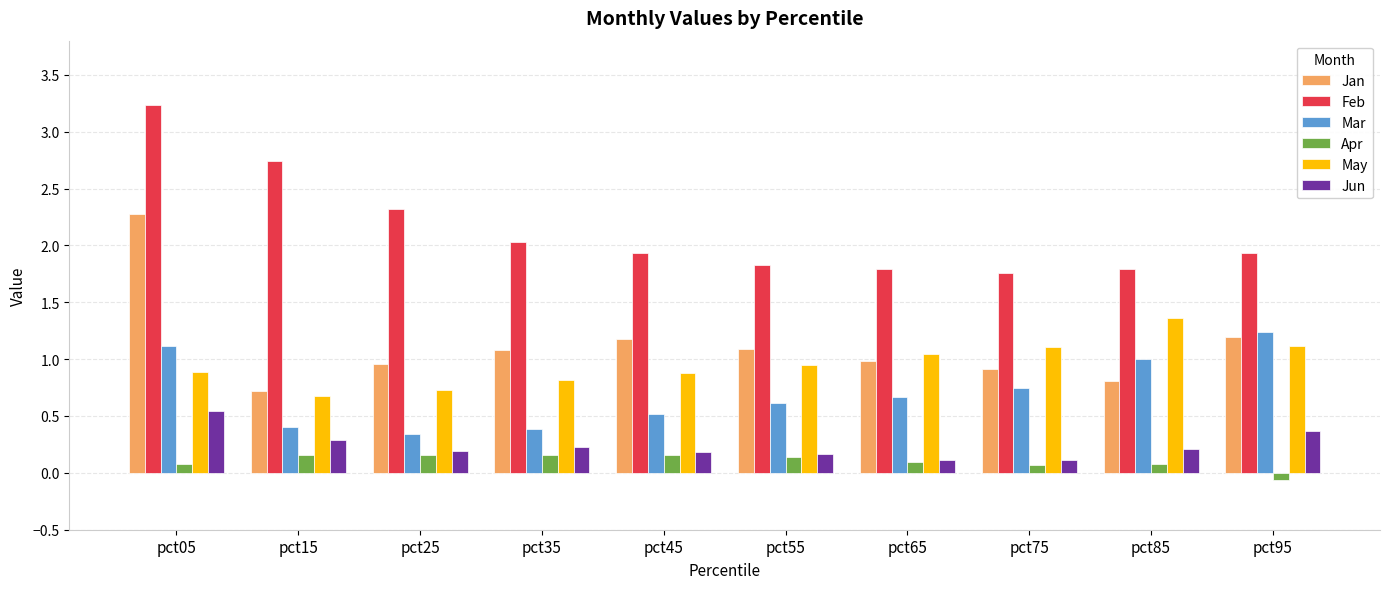

Is it true that Jan equals 0.3 at pct55?

False